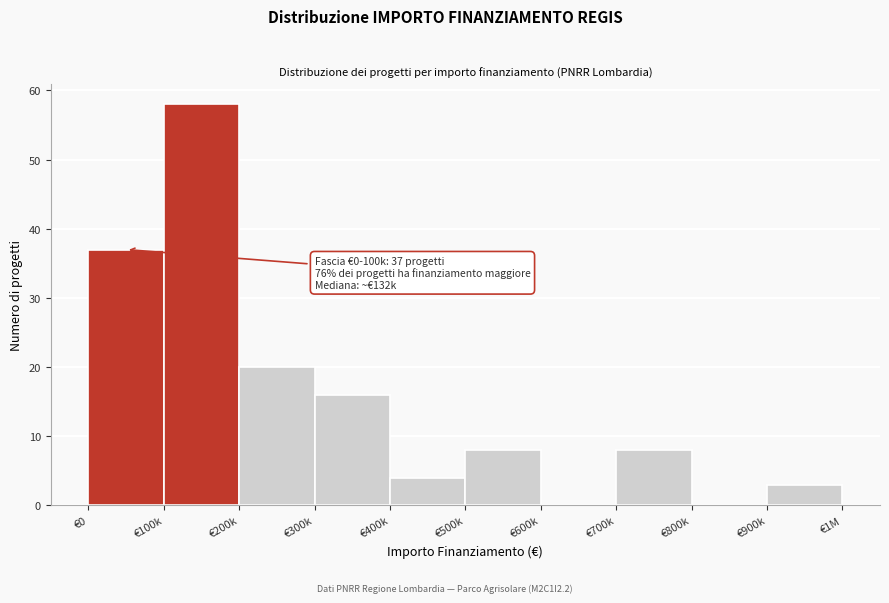

Reading left to right, extract all data points from this chart.

€0=37	€100k=58	€200k=20	€300k=16	€400k=4	€500k=8	€600k=0	€700k=8	€800k=0	€900k=3